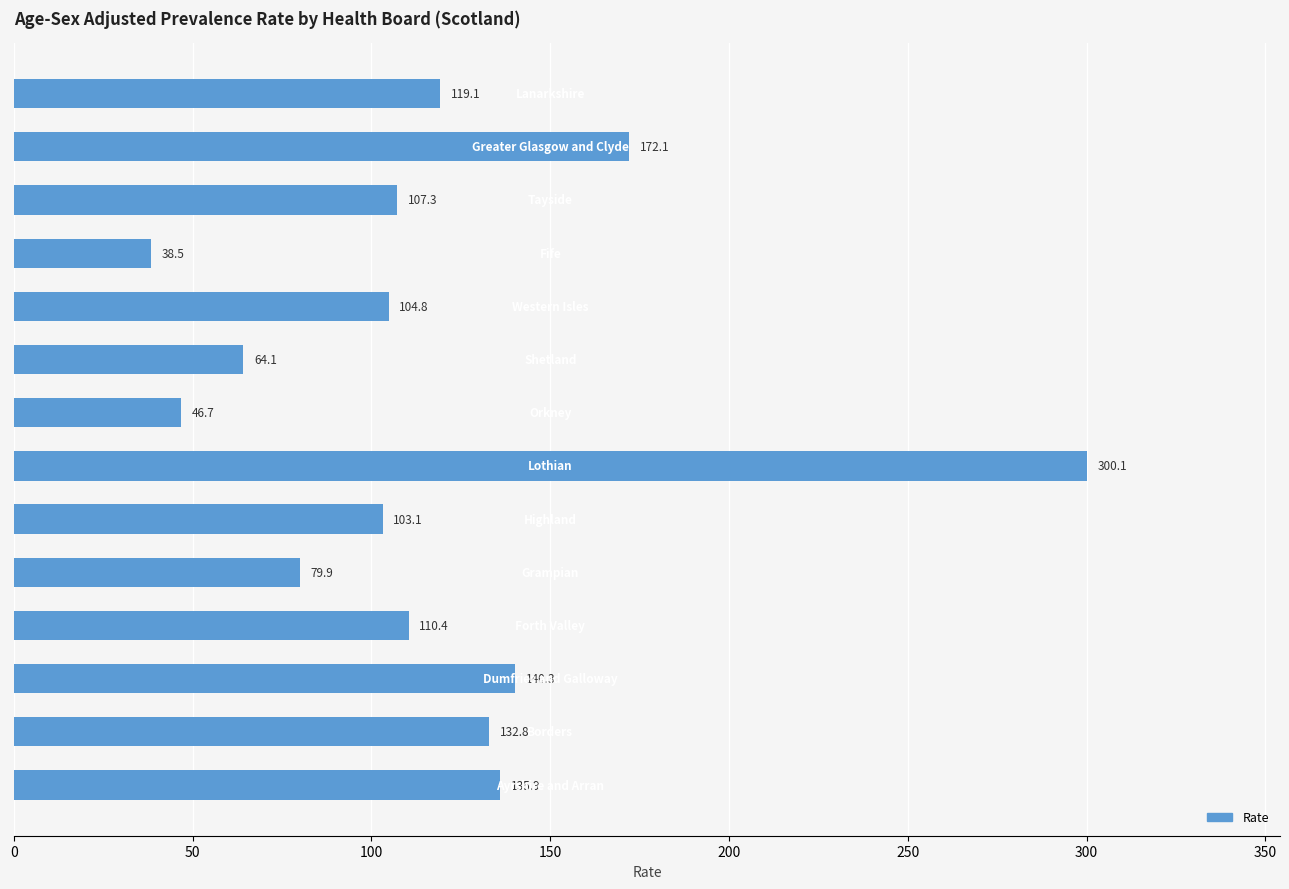

Reading bottom to top, list all the values displayed in this chart.

135.9	132.8	140.3	110.4	79.9	103.1	300.1	46.7	64.1	104.8	38.5	107.3	172.1	119.1